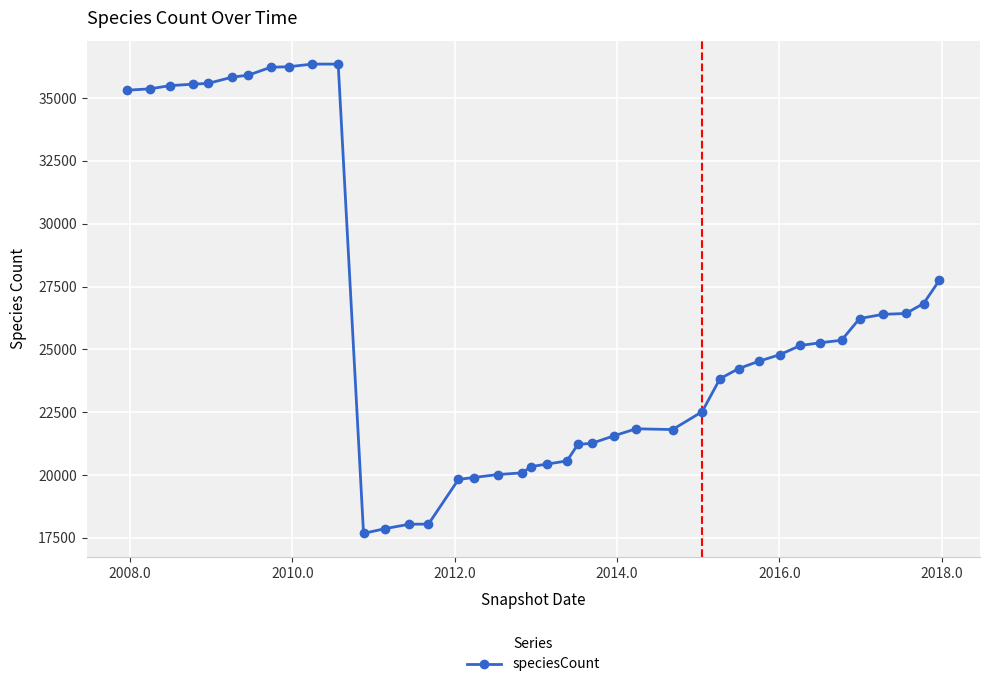

True or false: the data has more than 0 interior local peaks.

True